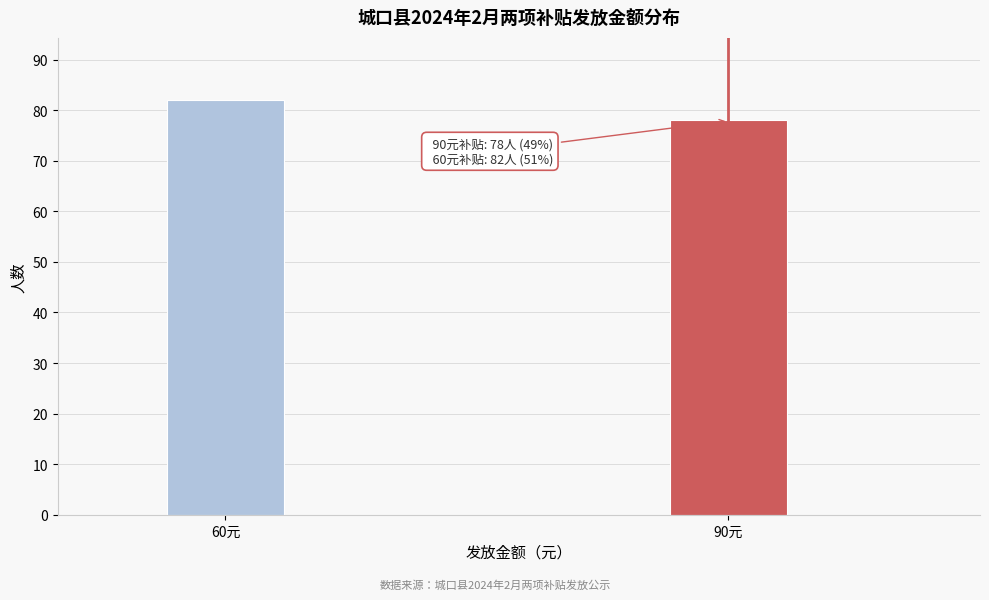

Reading left to right, what are all the values shown in this chart?

60元=82	90元=78